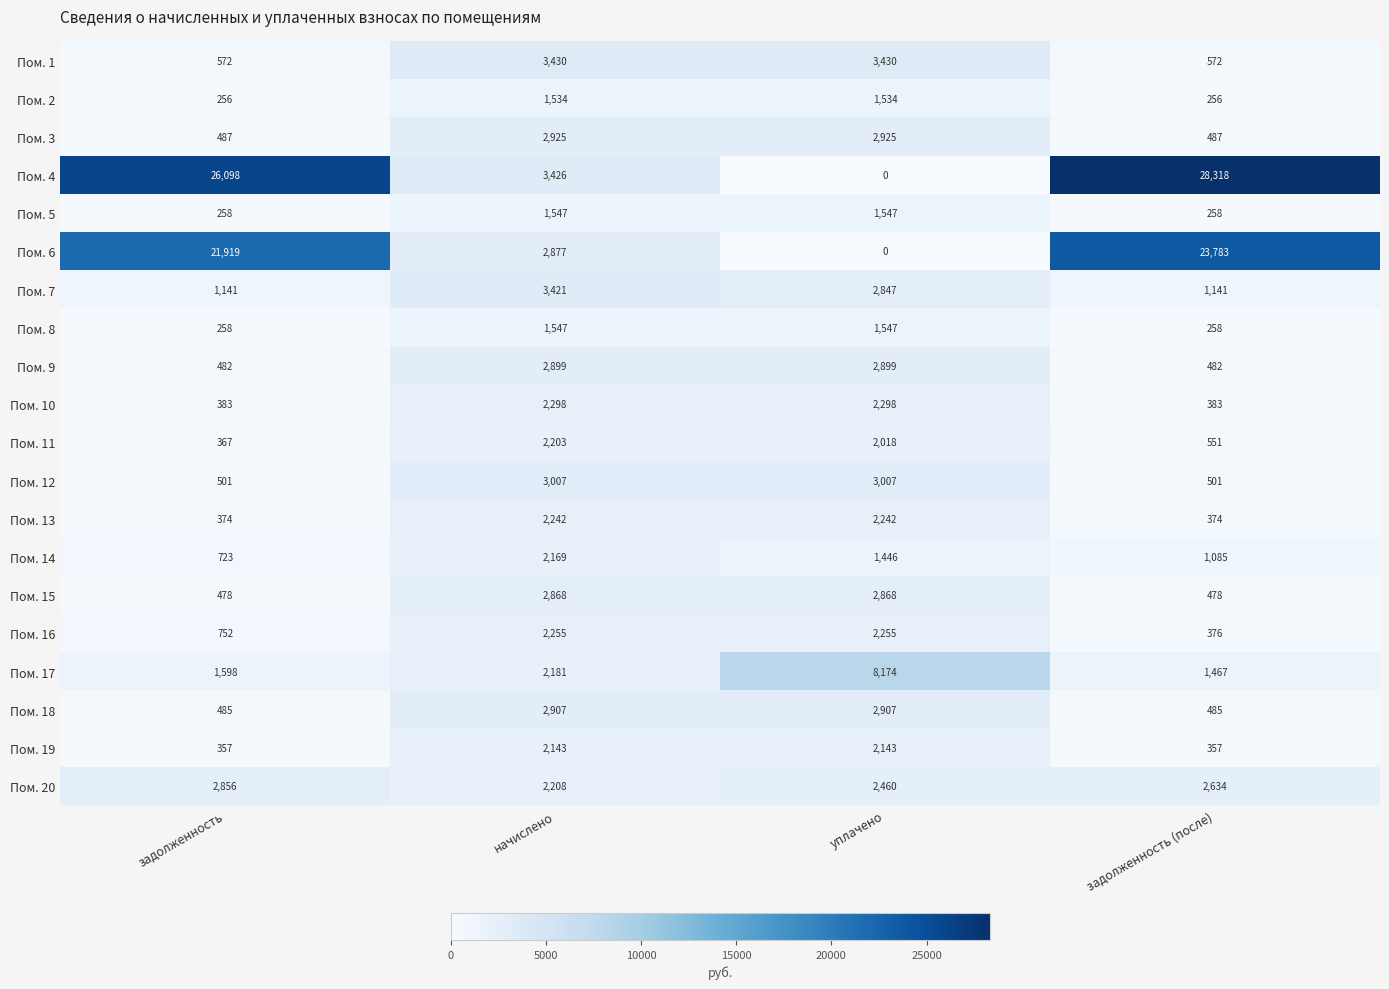

Count the Пом. 5 values in the range 258 to 1547.

4